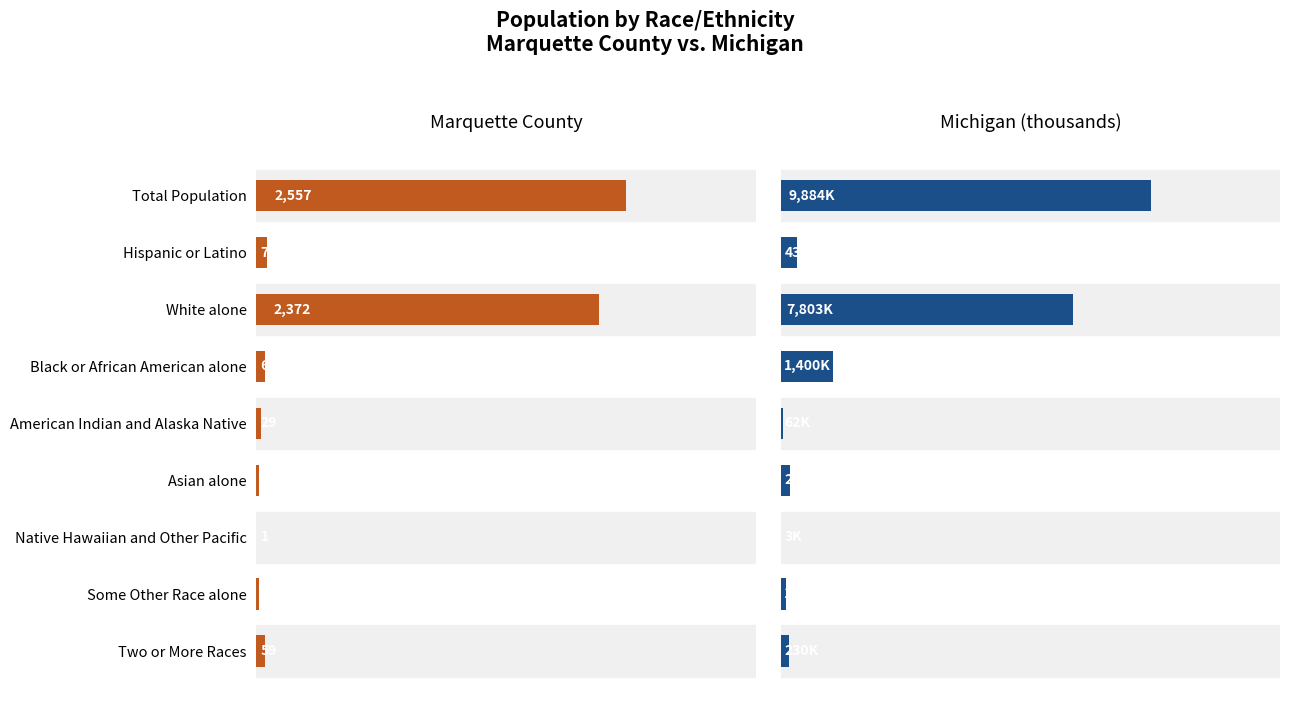

Reading left to right, transcribe all the data shown in this chart.

Marquette County: 2557.0	75.0	2372.0	60.0	29.0	15.0	1.0	21.0	59.0
Michigan: 9883.6	436.4	7803.1	1400.4	62.0	238.2	2.6	147.0	230.3